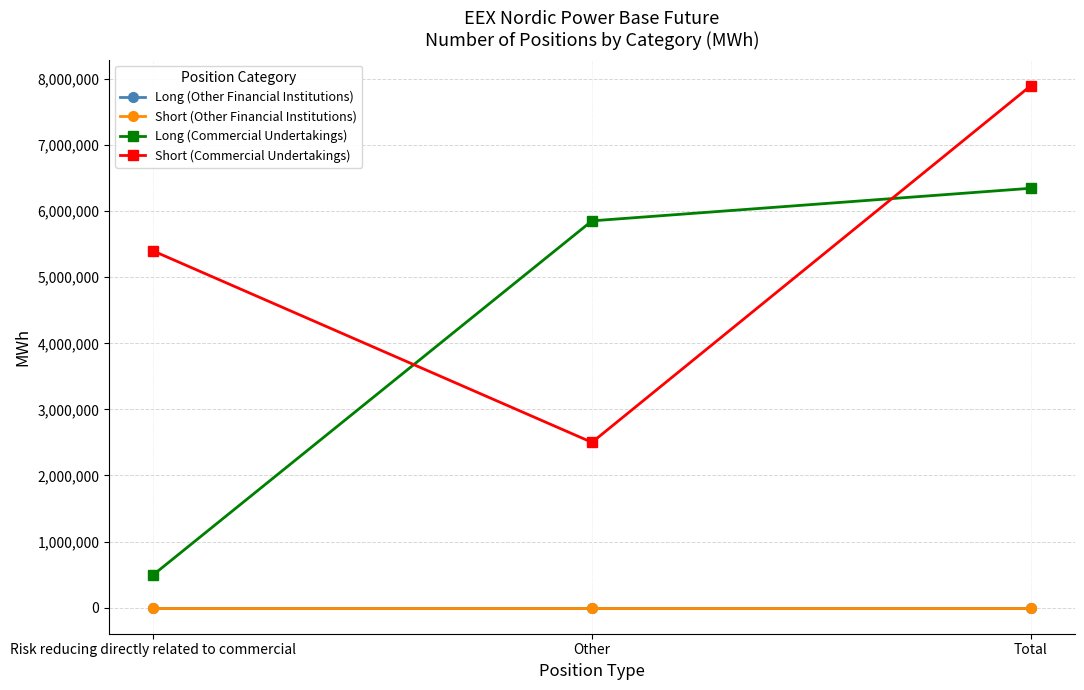

List the series in order of their peak value, highest first.

Short (Commercial Undertakings), Long (Commercial Undertakings), Long (Other Financial Institutions), Short (Other Financial Institutions)